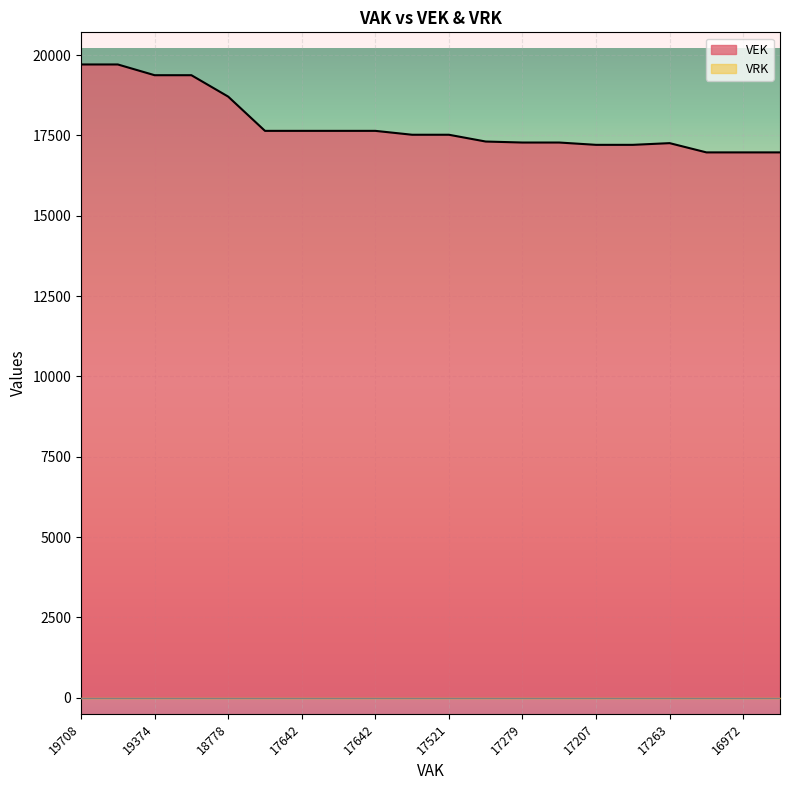

What is the change in value from 19374 to 17207?

-2167